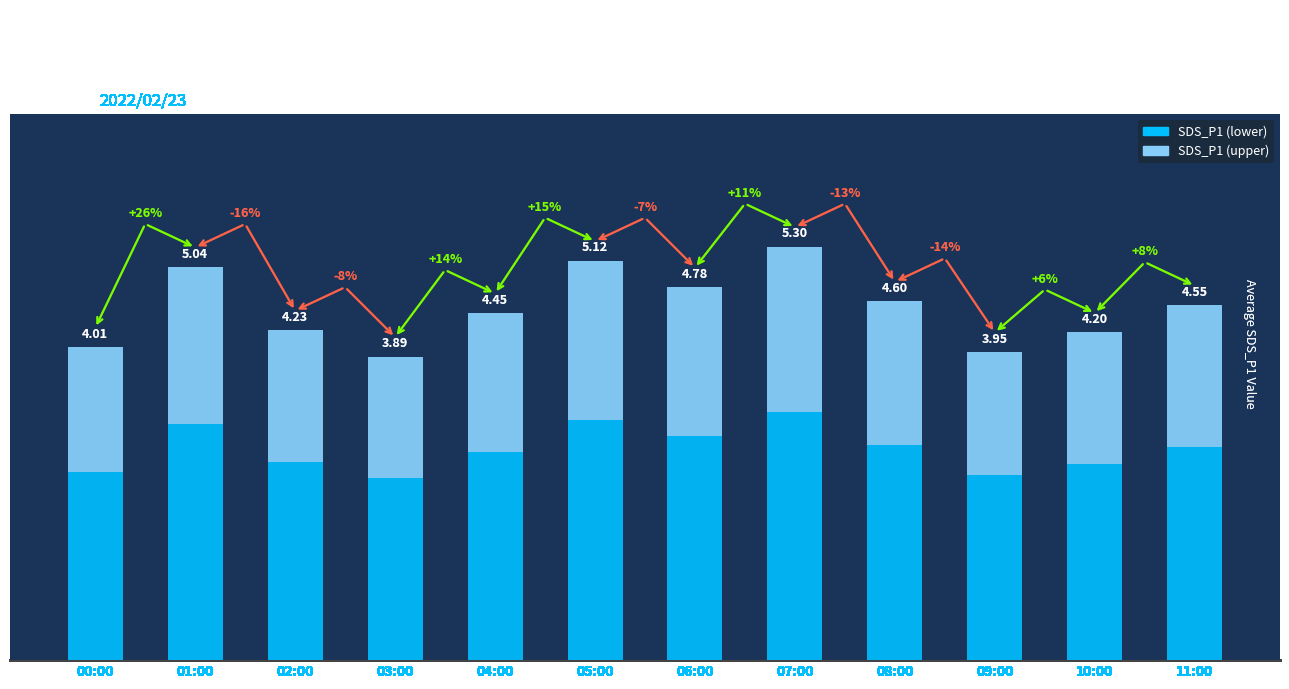

Are the bars horizontal?

No